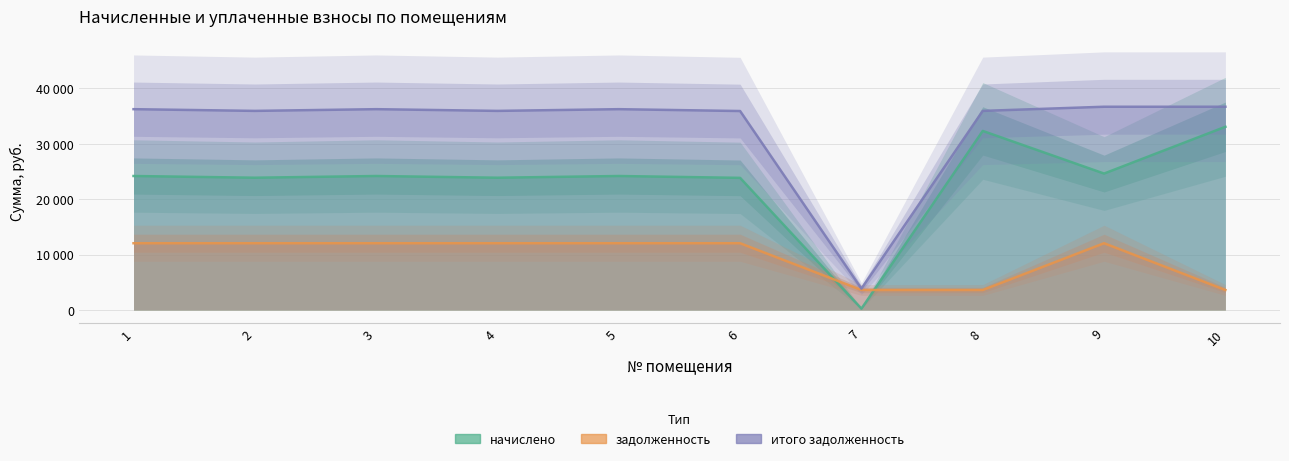

Where is the first local minimum for начислено?

2